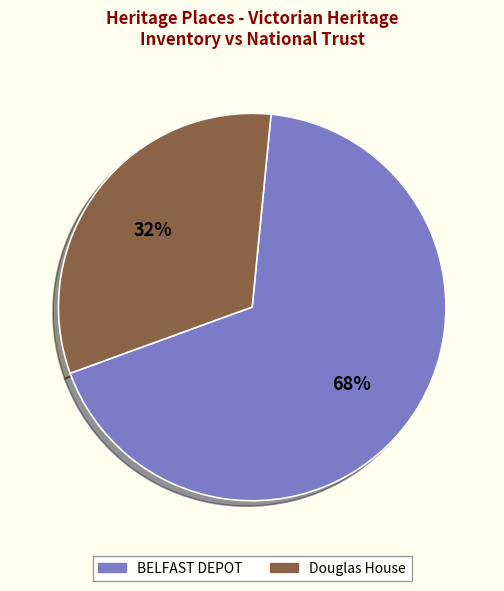

To the nearest percent, what is the difference between the largest and smallest slice percentages?

36%